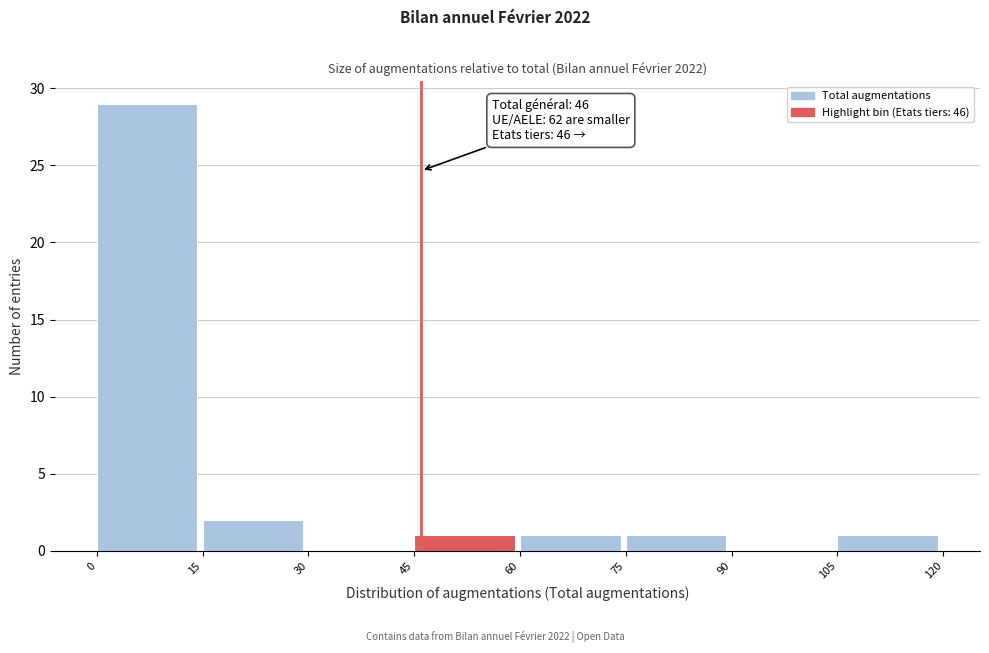

Over which range of the x-axis is the bar tallest?

0 to 15